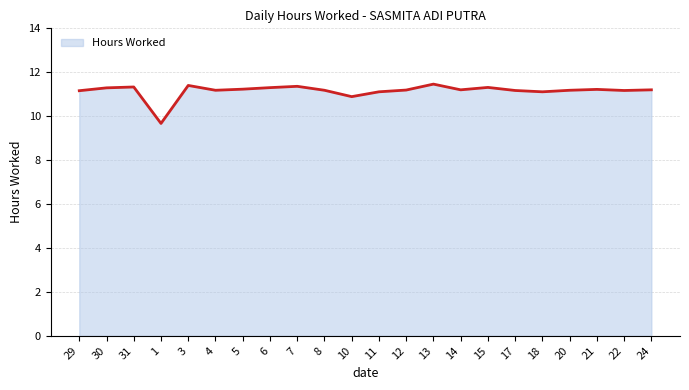

True or false: the data shows 11.2 at 22.

True